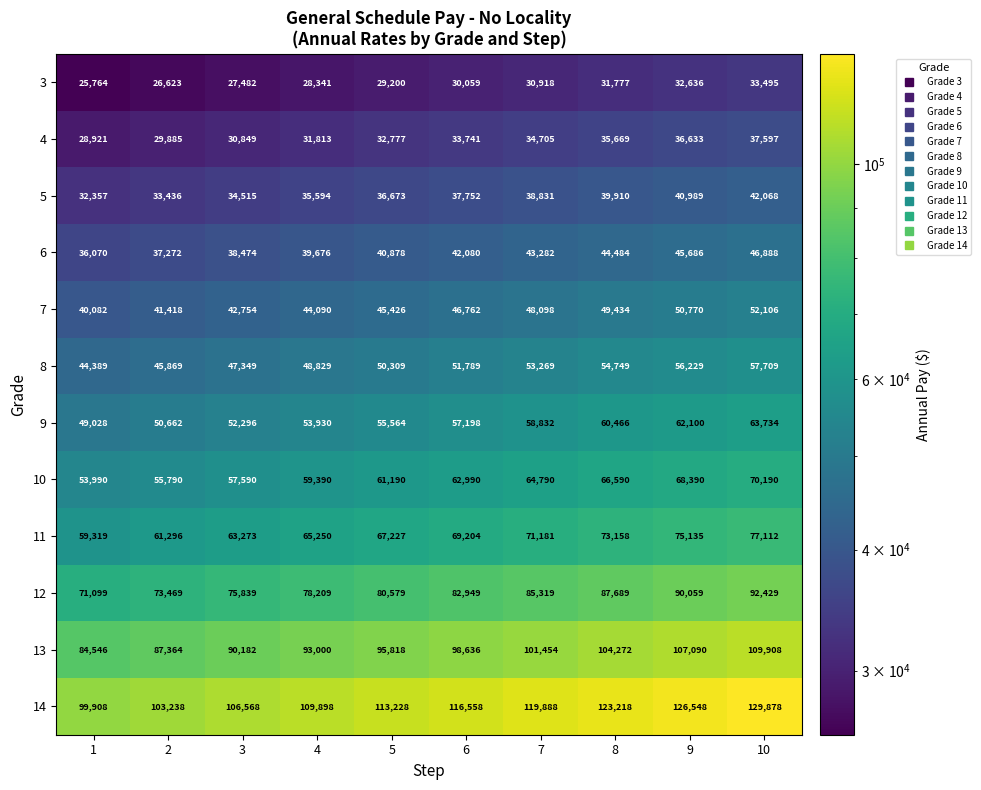

Count the 10 values in the range 57590 to 66590.

6